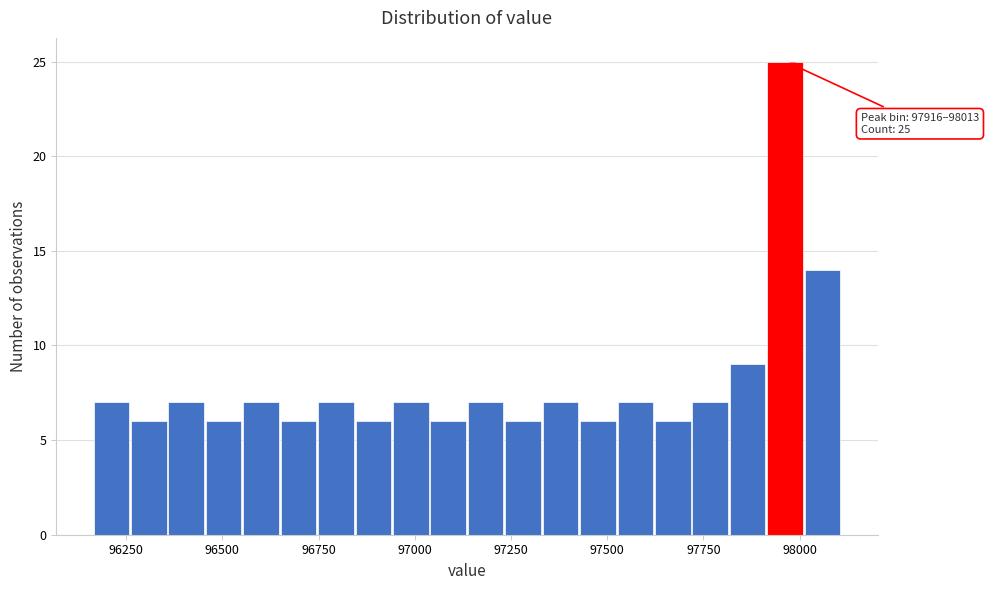

Around what value on the x-axis is the tallest bar? Give the approximate position of its centre, as read against the axis.

97950